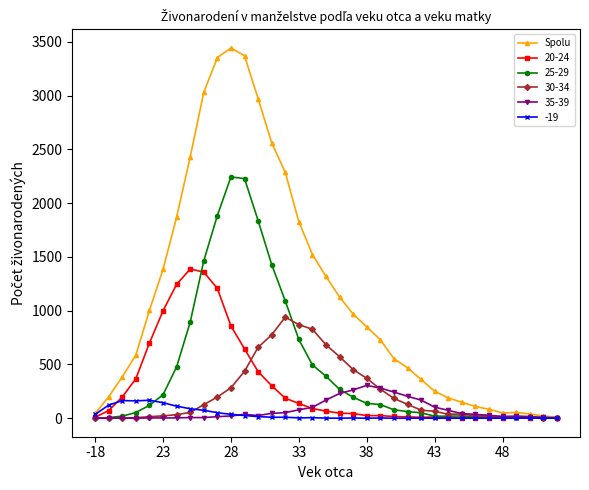

True or false: 35-39 has more than 0 points higher than both neighbors.

True